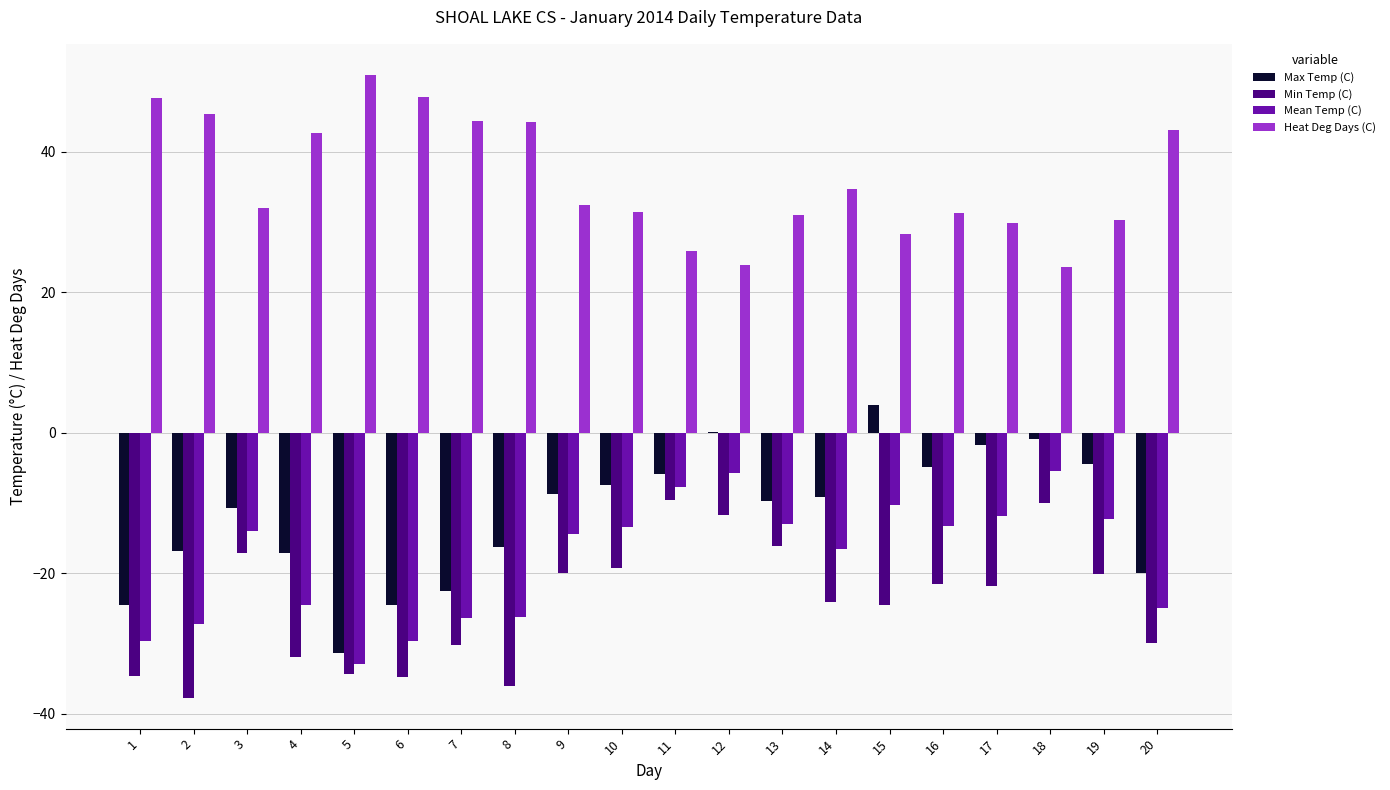

What is the maximum value shown in the chart?

50.9